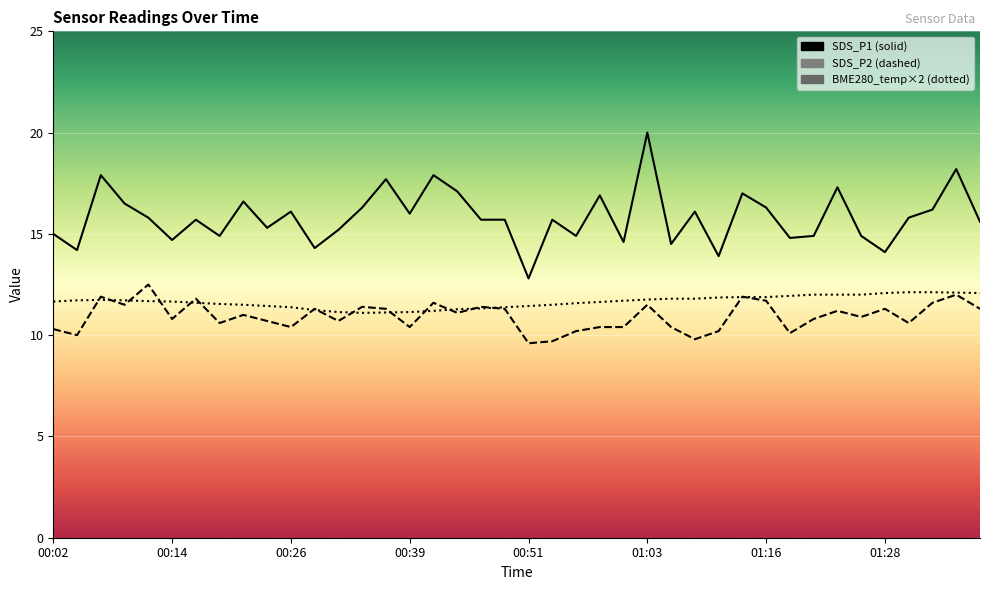

What is the total value across all series at 00:09?

39.7